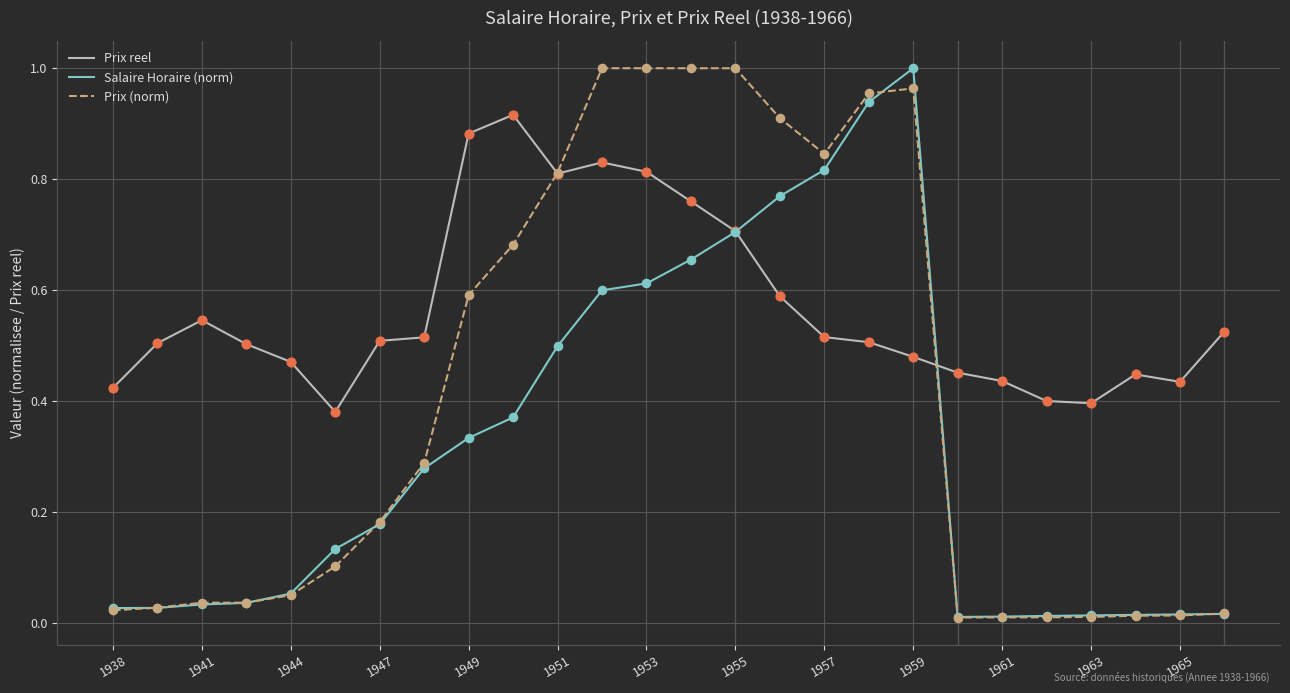

Which series has the largest total across all categories?

Prix reel